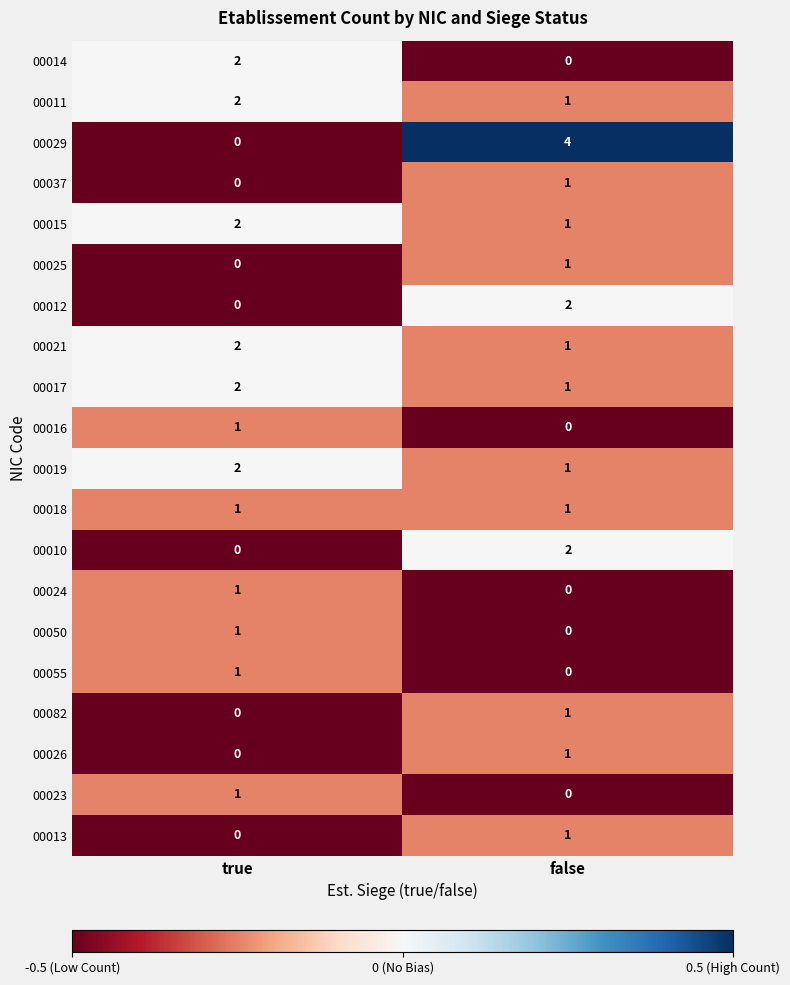

Is it true that 00029 equals 3 at true?

False